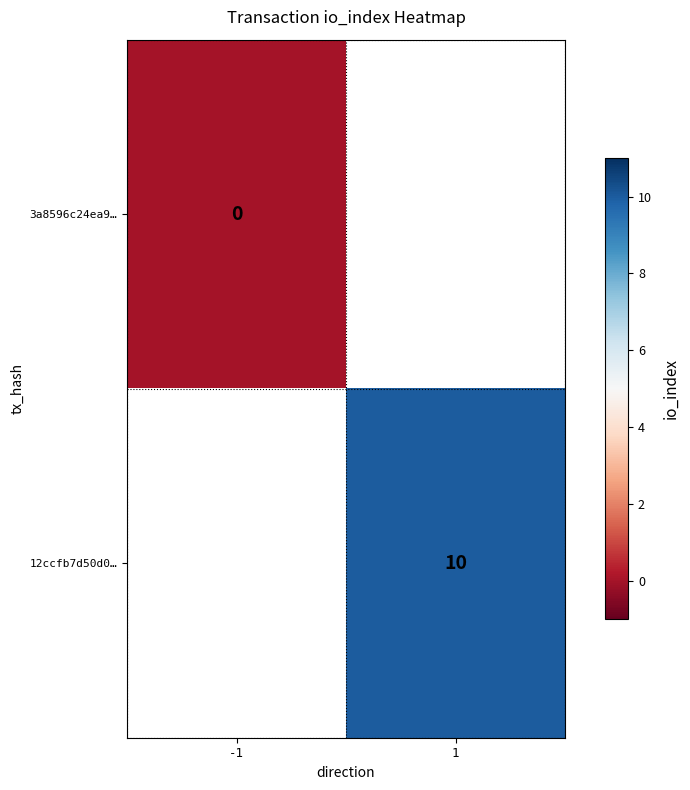

Is the value of 12ccfb7d50d0… at 1 greater than the value of 3a8596c24ea9… at -1?

Yes